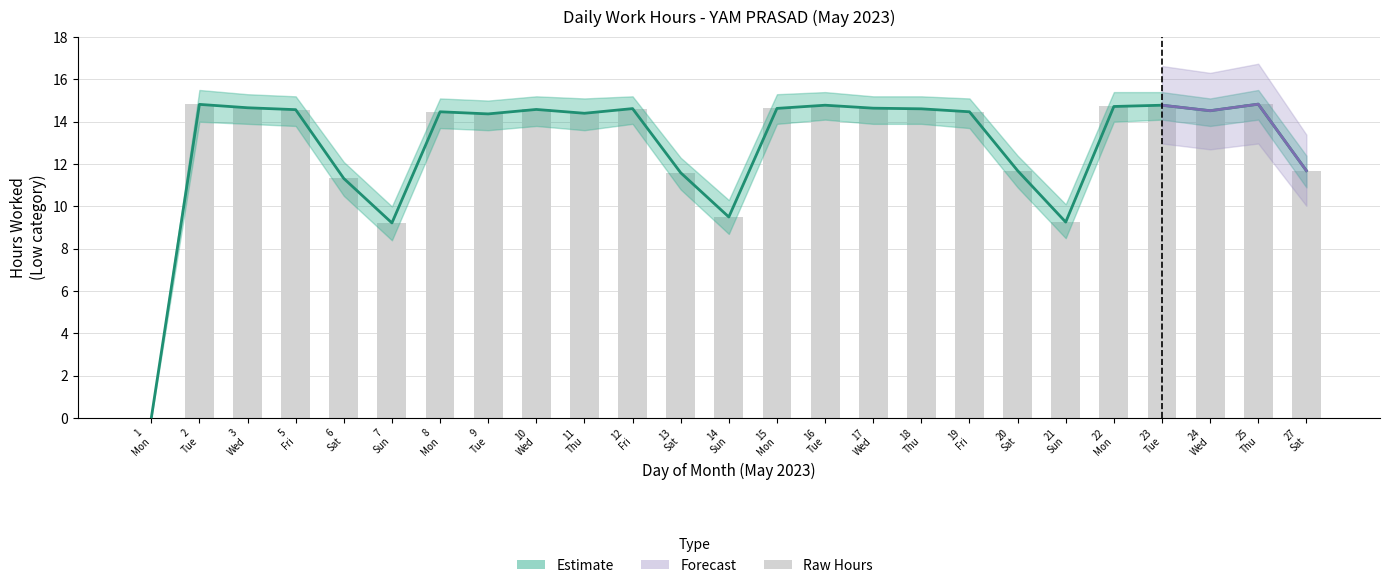

Are the bars horizontal?

No